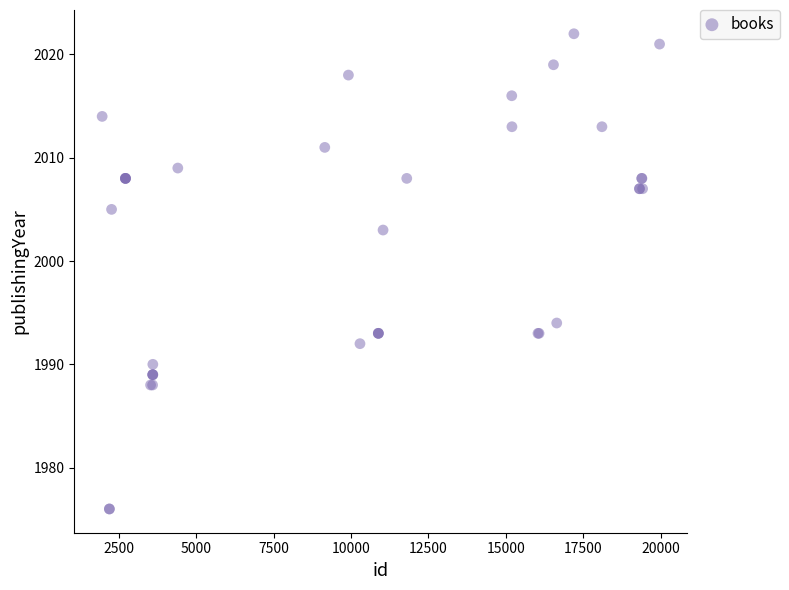

What Y value in the scatter plot is closest to 1999?

2003